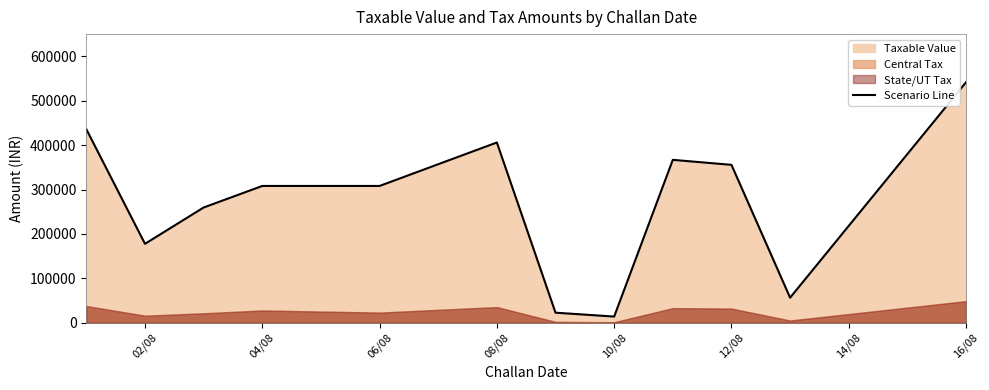

Which category has the highest value in the Scenario Line series?

16/08